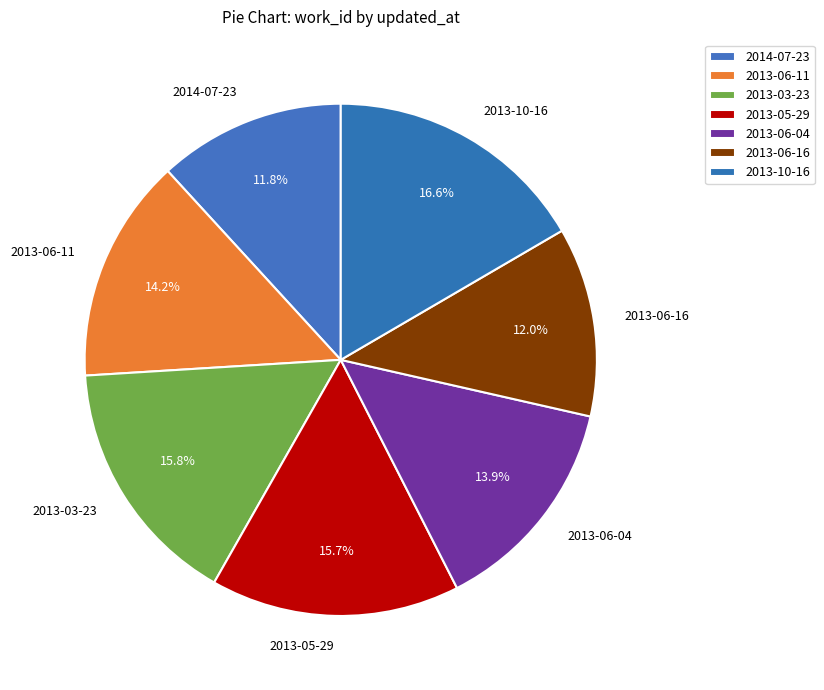

Which slice is the largest?

2013-10-16